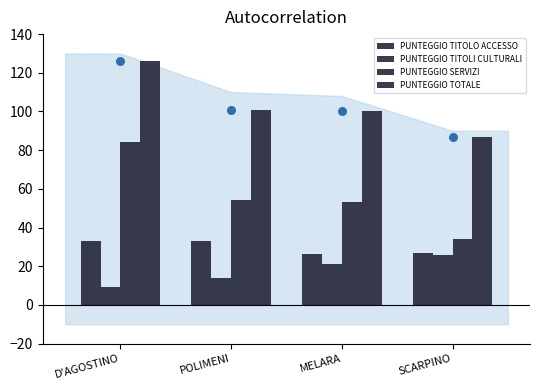

At how many categories does at least one series exceed 59?

4